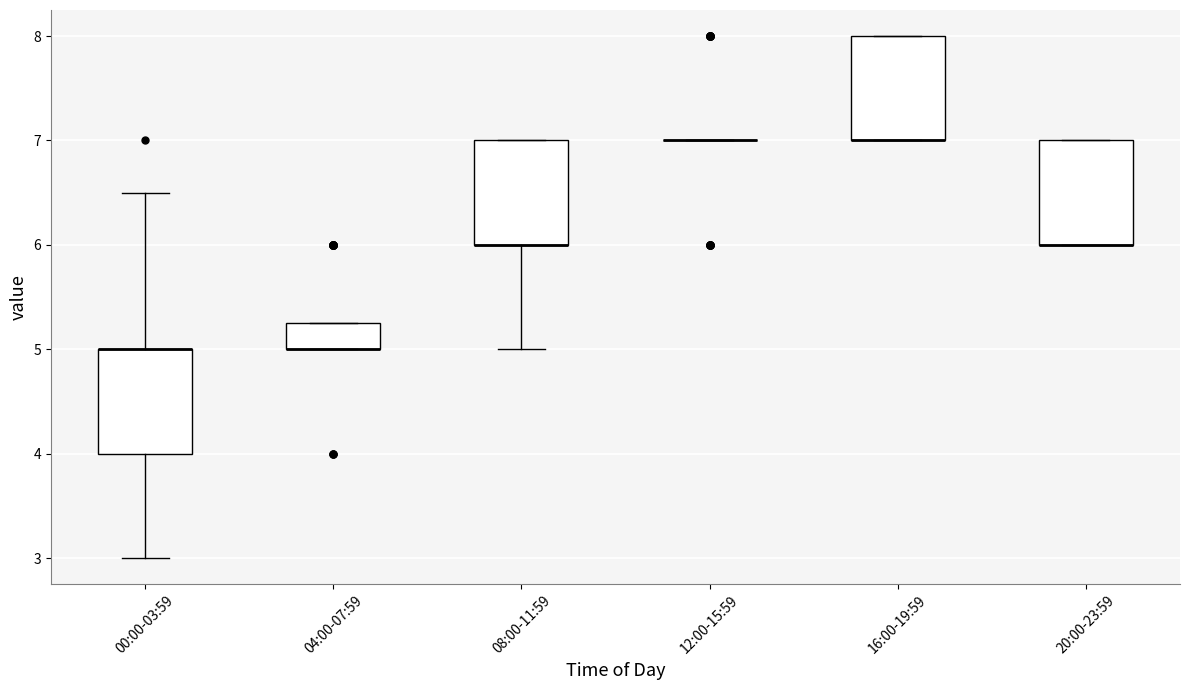

Reading left to right, read every box against the y-axis: the position of its median line, the range the box covers, and the ends of its whiskers. The values are not printed on the chart, so give them approximately, as read against the axis.

00:00-03:59: median 5.0 (drawn on the box's upper edge), box 4.0 to 5.0, whiskers 3.0 to 6.5
04:00-07:59: median 5.0 (drawn on the box's lower edge), box 5.0 to 5.3, whiskers 5.0 to 5.3
08:00-11:59: median 6.0 (drawn on the box's lower edge), box 6.0 to 7.0, whiskers 5.0 to 7.0
12:00-15:59: box collapsed to a line at 7.0, whiskers 7.0 to 7.0
16:00-19:59: median 7.0 (drawn on the box's lower edge), box 7.0 to 8.0, whiskers 7.0 to 8.0
20:00-23:59: median 6.0 (drawn on the box's lower edge), box 6.0 to 7.0, whiskers 6.0 to 7.0